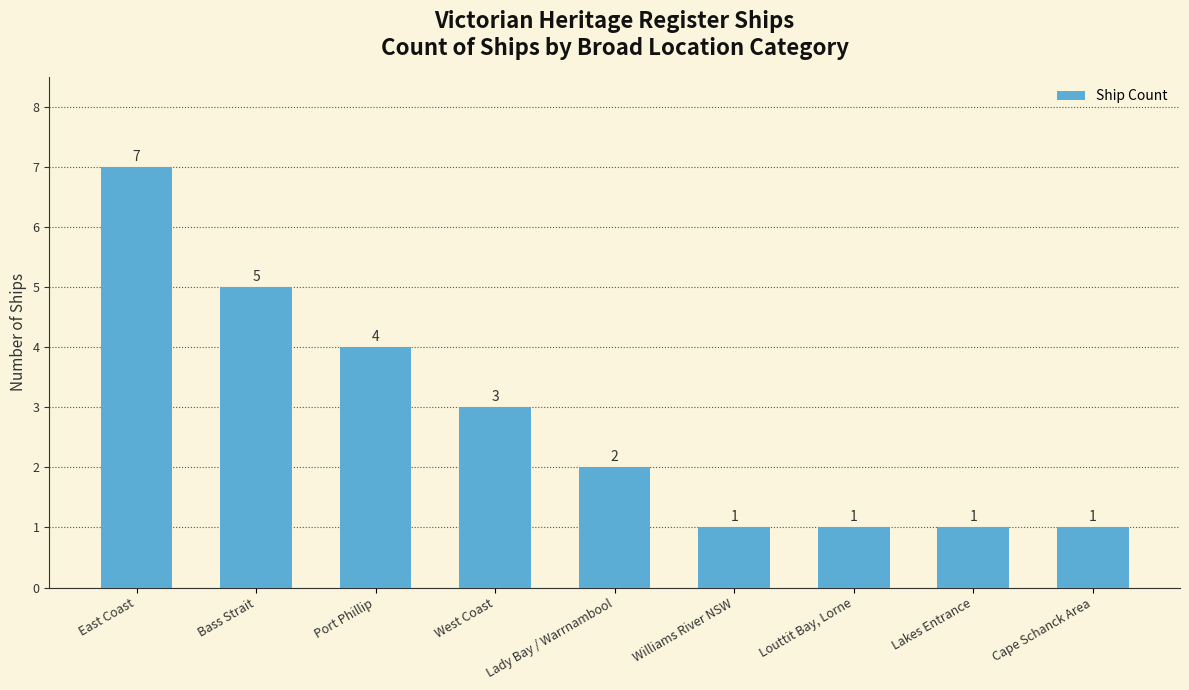

What is the label of the 8th bar from the left?

Lakes Entrance